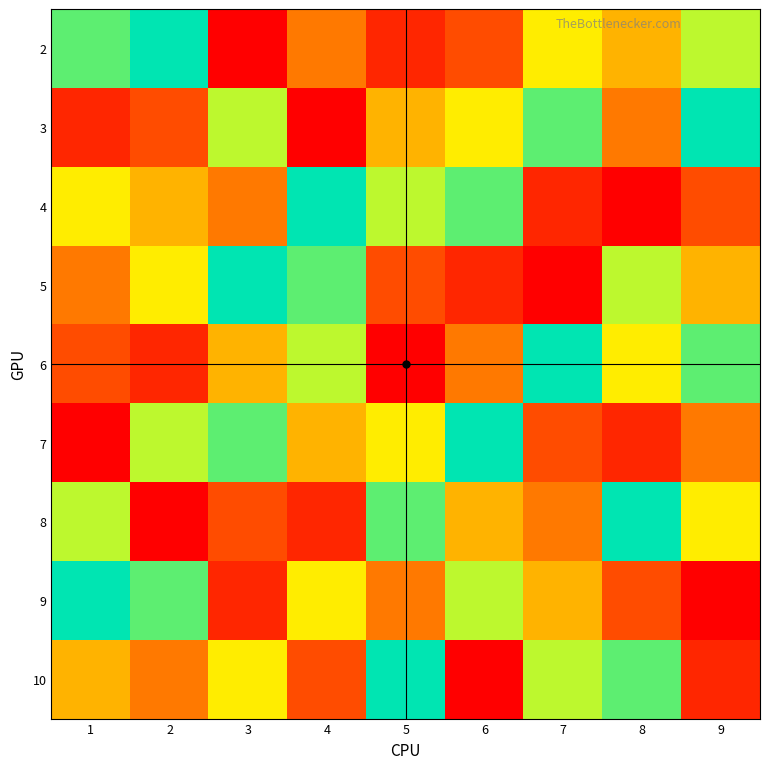

Which has a higher value, 8 or 5?

8